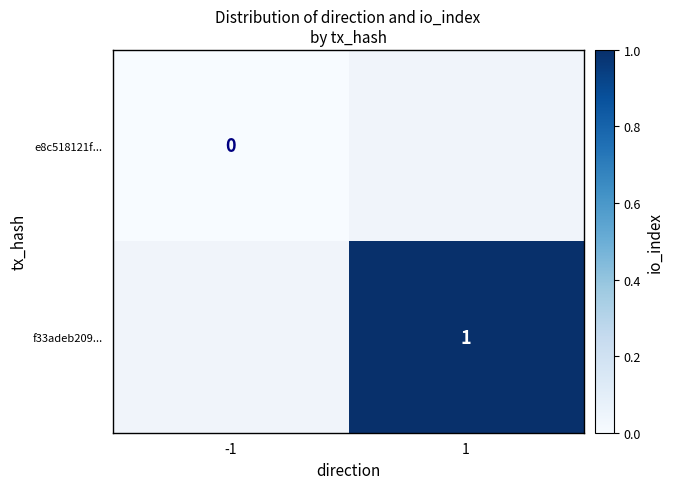

Is it true that f33adeb209... equals 2 at 1?

False